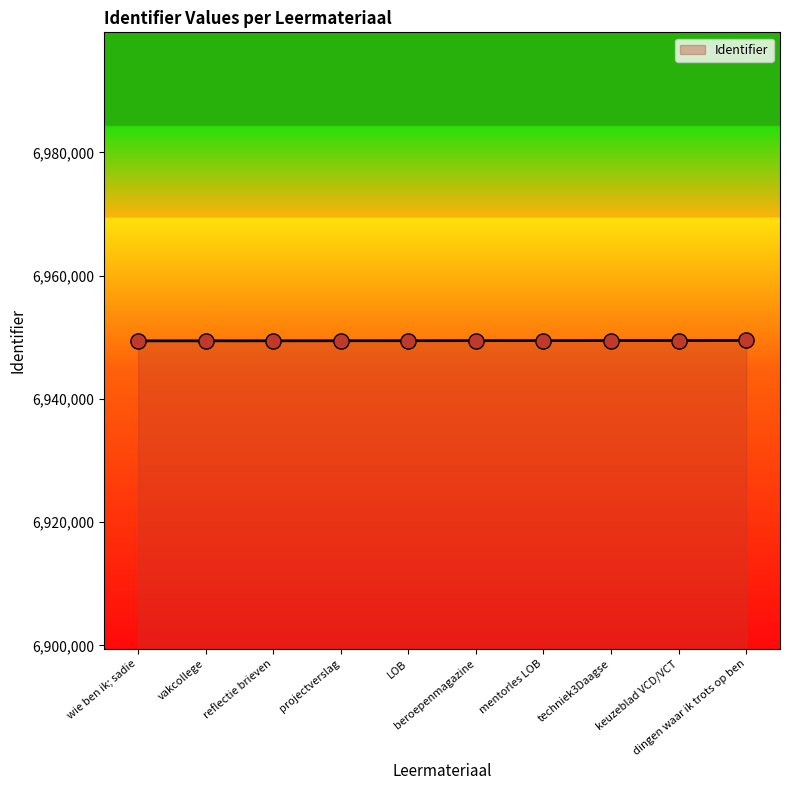

What is the change in value from techniek3Daagse to dingen waar ik trots op ben?

+20